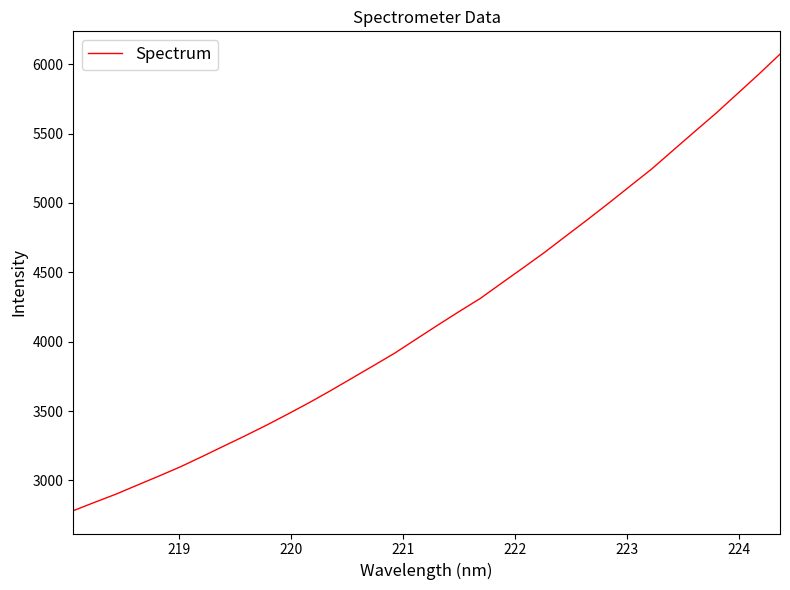

What is the greatest value displayed?

6072.4